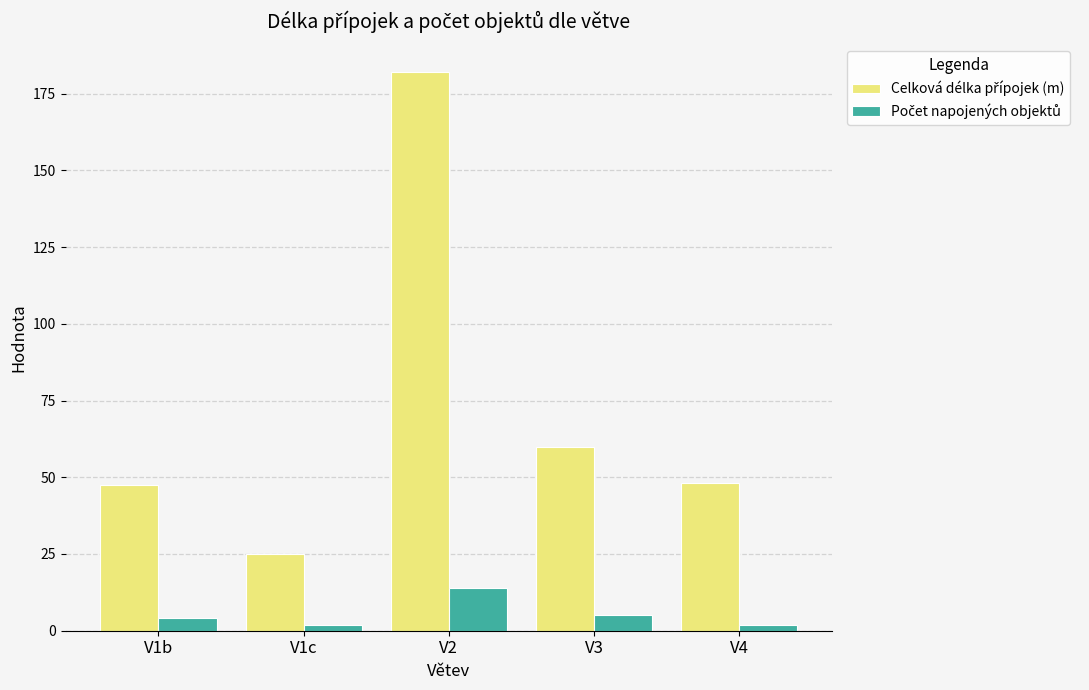

What is the greatest value displayed?

182.0